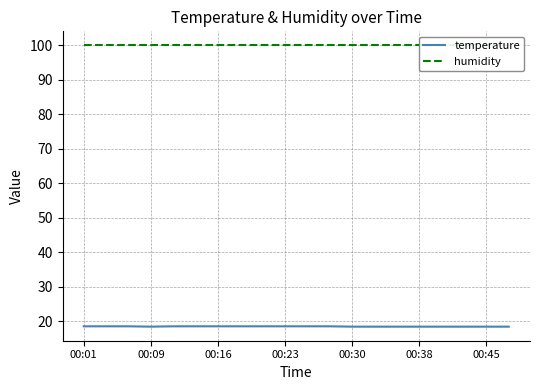

Is it true that temperature equals 8.2 at 00:23?

False